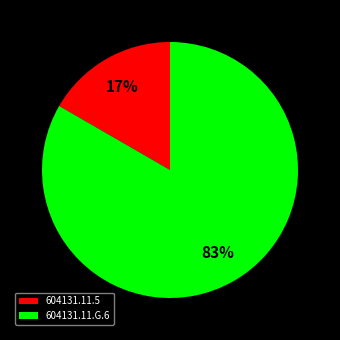

To the nearest percent, what percentage of the pie is 604131.11.G.6?

83%